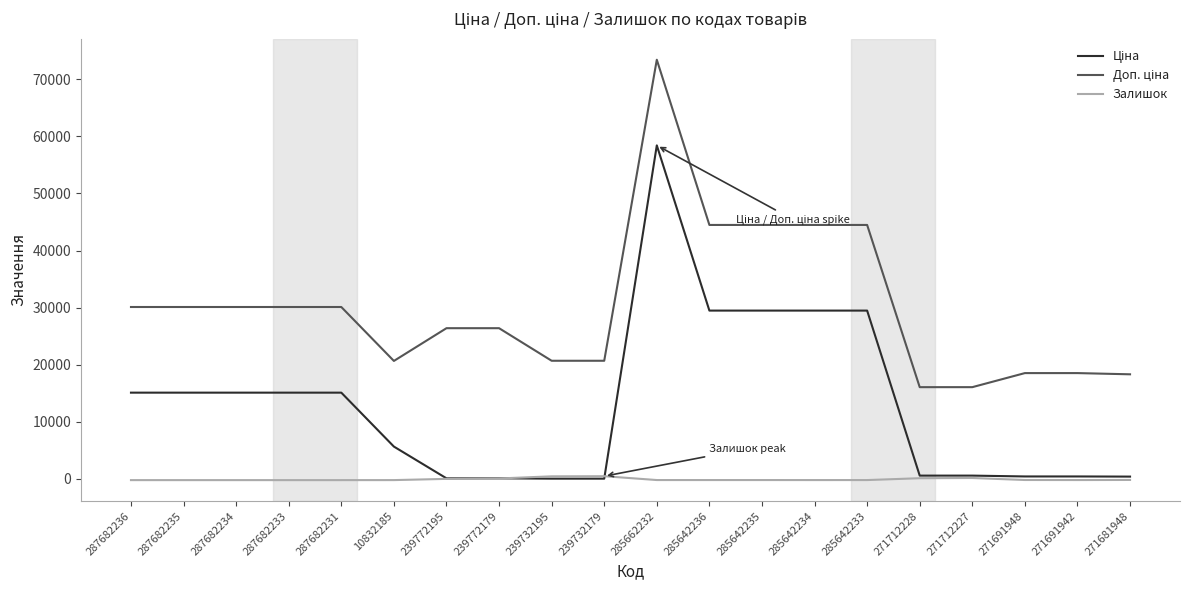

What is the total value across all series at 285642233?

73794.0